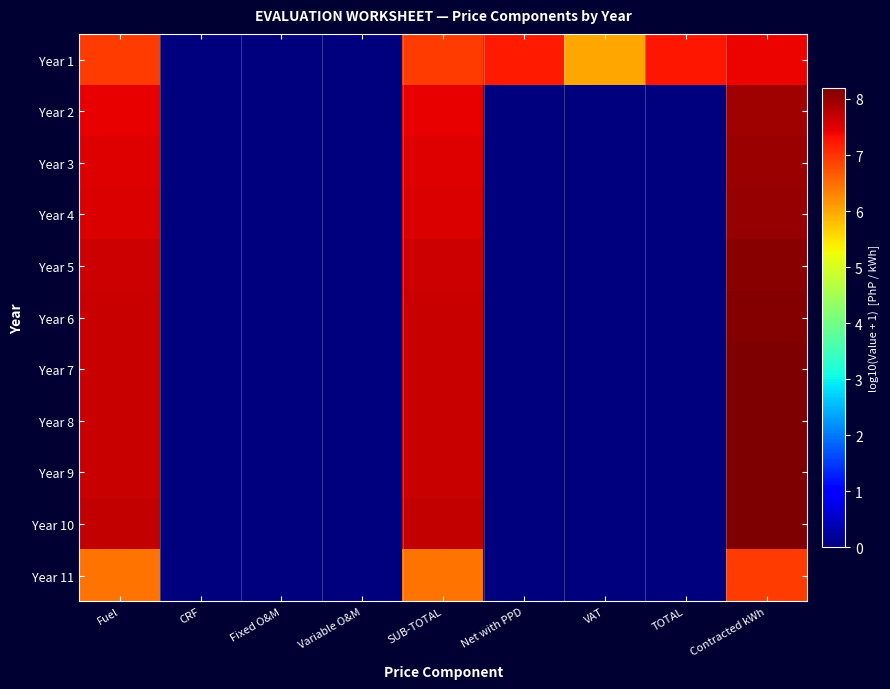

Reading left to right, extract all data points from this chart.

Year 1: Fuel=6.9	CRF=0.0	Fixed O&M=0.0	Variable O&M=0.0	SUB-TOTAL=6.9	Net with PPD=7.2	VAT=6.0	TOTAL=7.3	Contracted kWh=7.4
Year 2: Fuel=7.5	CRF=0.0	Fixed O&M=0.0	Variable O&M=0.0	SUB-TOTAL=7.5	Net with PPD=0.0	VAT=0.0	TOTAL=0.0	Contracted kWh=7.9
Year 3: Fuel=7.5	CRF=0.0	Fixed O&M=0.0	Variable O&M=0.0	SUB-TOTAL=7.5	Net with PPD=0.0	VAT=0.0	TOTAL=0.0	Contracted kWh=8.0
Year 4: Fuel=7.5	CRF=0.0	Fixed O&M=0.0	Variable O&M=0.0	SUB-TOTAL=7.5	Net with PPD=0.0	VAT=0.0	TOTAL=0.0	Contracted kWh=8.0
Year 5: Fuel=7.6	CRF=0.0	Fixed O&M=0.0	Variable O&M=0.0	SUB-TOTAL=7.6	Net with PPD=0.0	VAT=0.0	TOTAL=0.0	Contracted kWh=8.1
Year 6: Fuel=7.7	CRF=0.0	Fixed O&M=0.0	Variable O&M=0.0	SUB-TOTAL=7.7	Net with PPD=0.0	VAT=0.0	TOTAL=0.0	Contracted kWh=8.1
Year 7: Fuel=7.7	CRF=0.0	Fixed O&M=0.0	Variable O&M=0.0	SUB-TOTAL=7.7	Net with PPD=0.0	VAT=0.0	TOTAL=0.0	Contracted kWh=8.2
Year 8: Fuel=7.7	CRF=0.0	Fixed O&M=0.0	Variable O&M=0.0	SUB-TOTAL=7.7	Net with PPD=0.0	VAT=0.0	TOTAL=0.0	Contracted kWh=8.2
Year 9: Fuel=7.7	CRF=0.0	Fixed O&M=0.0	Variable O&M=0.0	SUB-TOTAL=7.7	Net with PPD=0.0	VAT=0.0	TOTAL=0.0	Contracted kWh=8.2
Year 10: Fuel=7.7	CRF=0.0	Fixed O&M=0.0	Variable O&M=0.0	SUB-TOTAL=7.7	Net with PPD=0.0	VAT=0.0	TOTAL=0.0	Contracted kWh=8.2
Year 11: Fuel=6.5	CRF=0.0	Fixed O&M=0.0	Variable O&M=0.0	SUB-TOTAL=6.5	Net with PPD=0.0	VAT=0.0	TOTAL=0.0	Contracted kWh=6.9